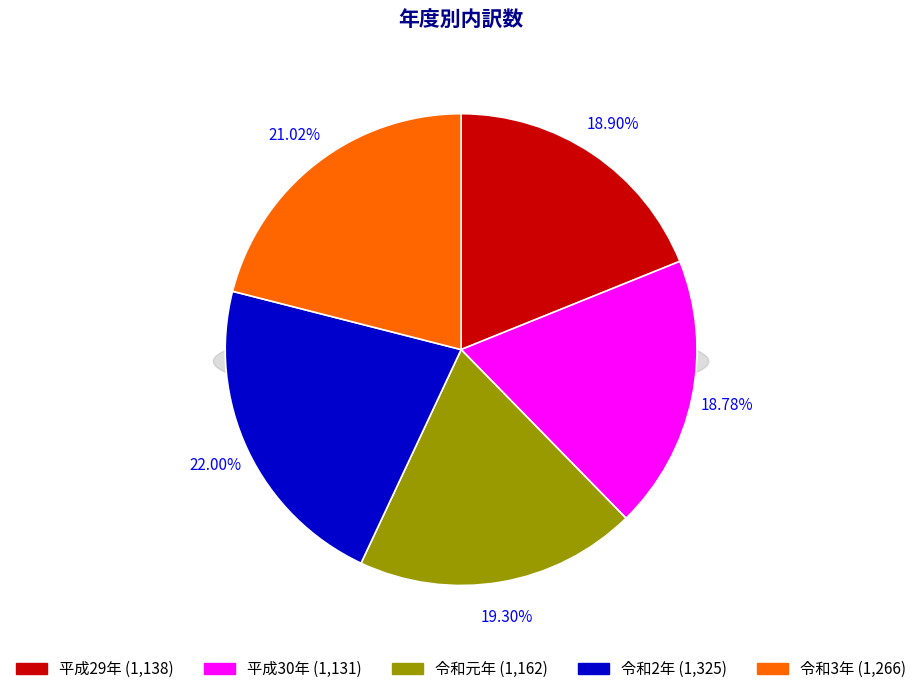

Does 令和元年 represent more than half of the total?

No